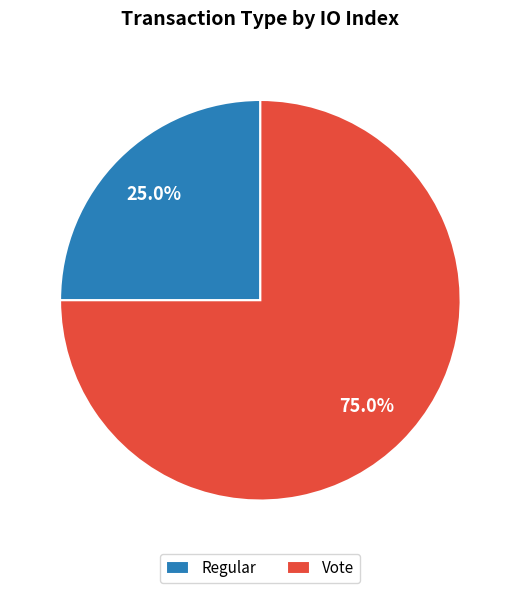

How much of the chart is everything except Regular?

75.0%